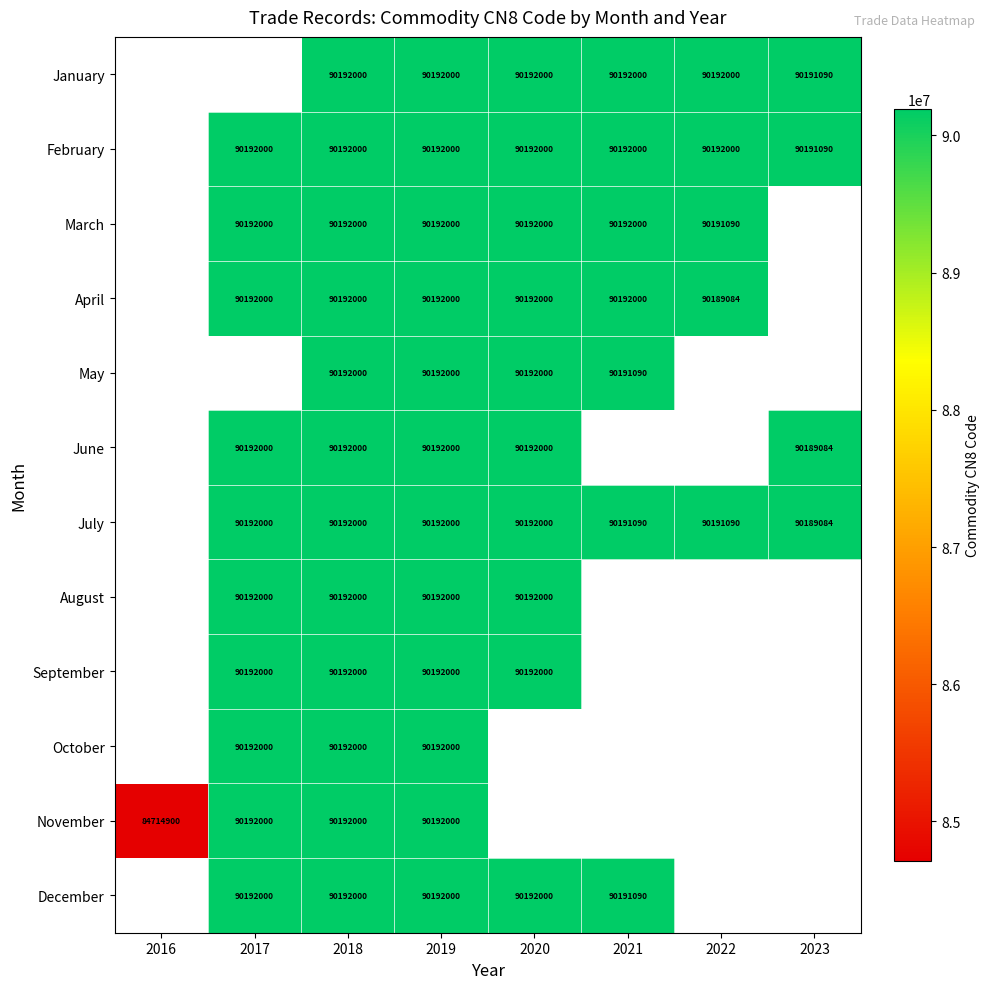

Is the value of January at 2023 greater than the value of December at 2018?

No